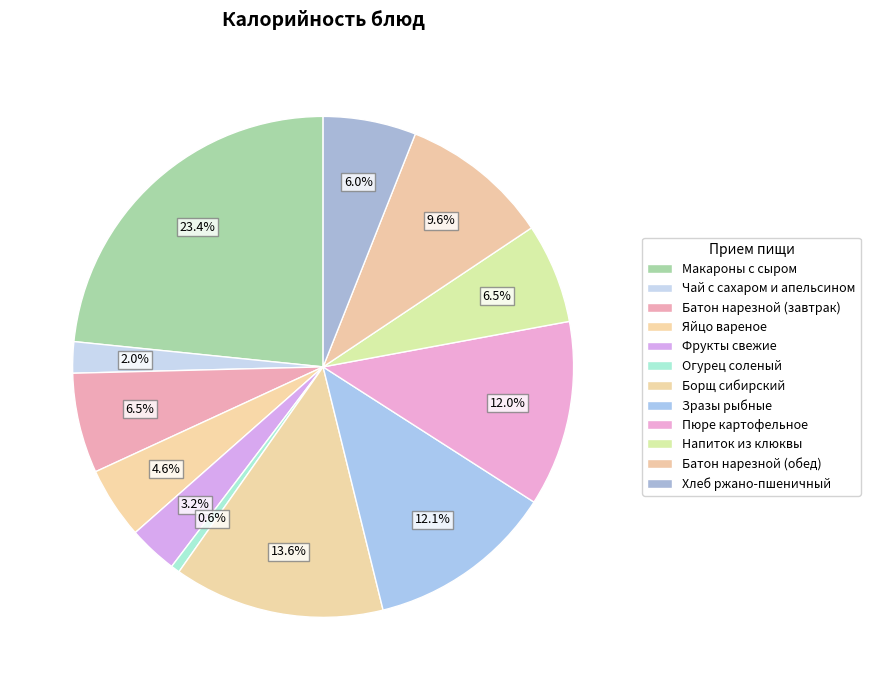

Is Борщ сибирский the majority of the pie?

No